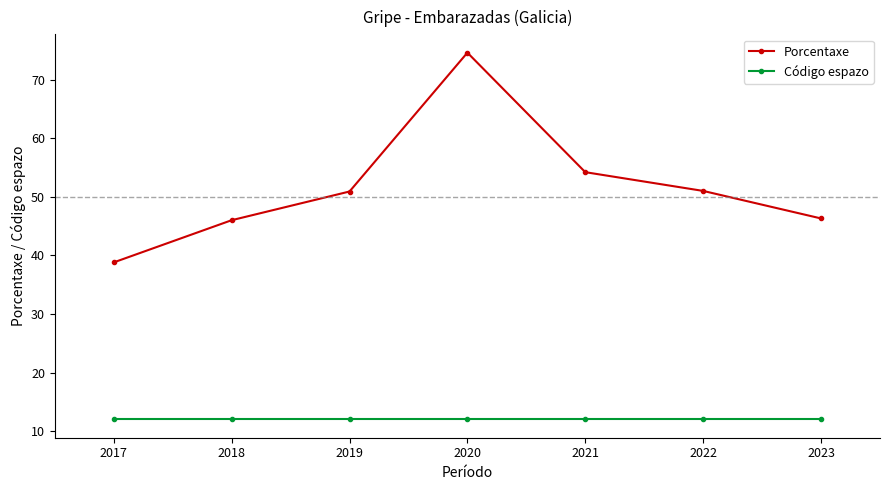

At how many categories does at least one series exceed 12?

7